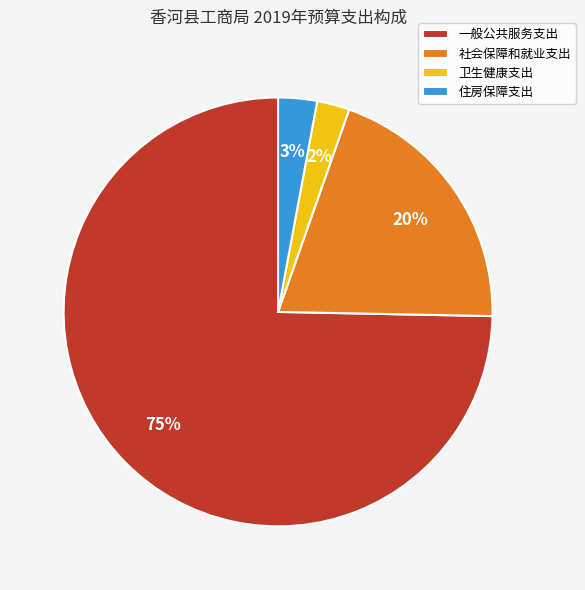

True or false: 卫生健康支出 accounts for 2% of the total.

True